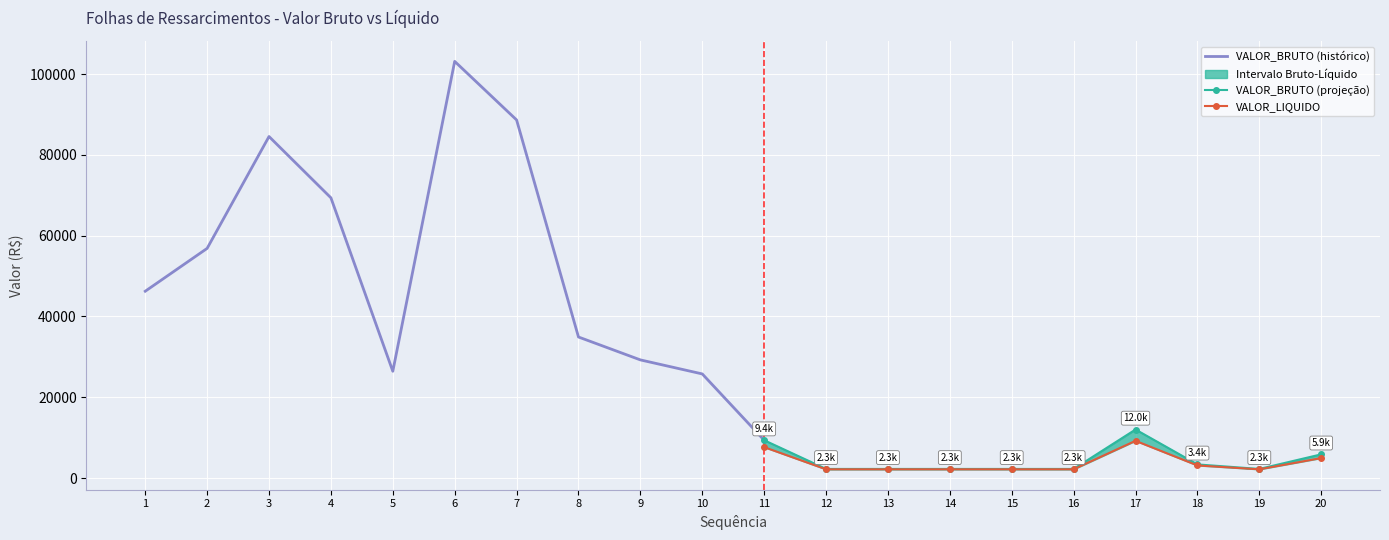

Which category has the lowest value in the VALOR_BRUTO series?

12